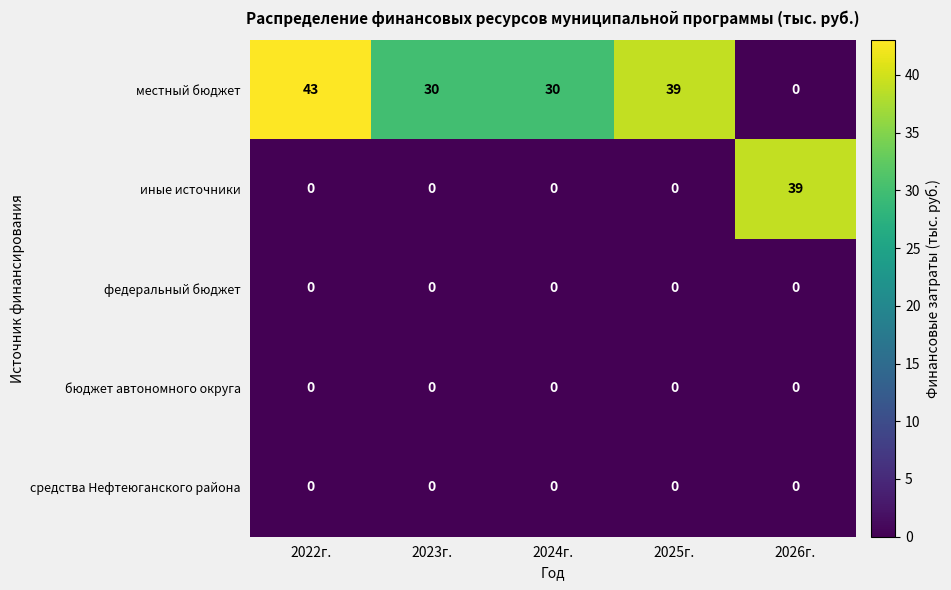

Which series has the largest range (max minus min)?

местный бюджет